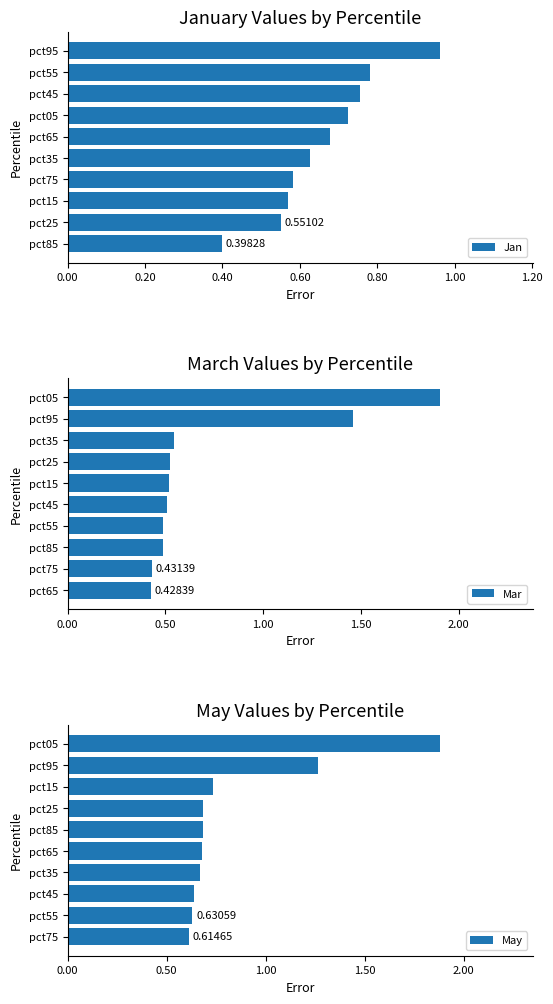

Is it true that Jan equals 0.5 at pct55?

False